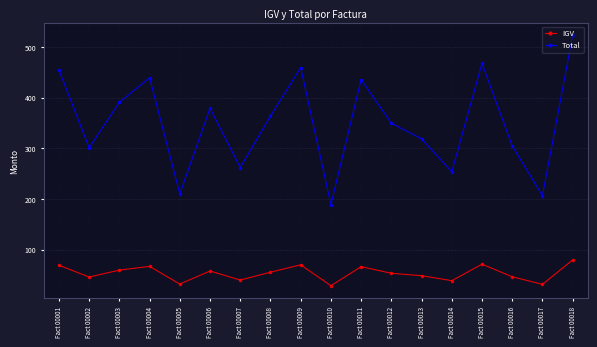

Where does the IGV series first go above 55?

Fact 00001